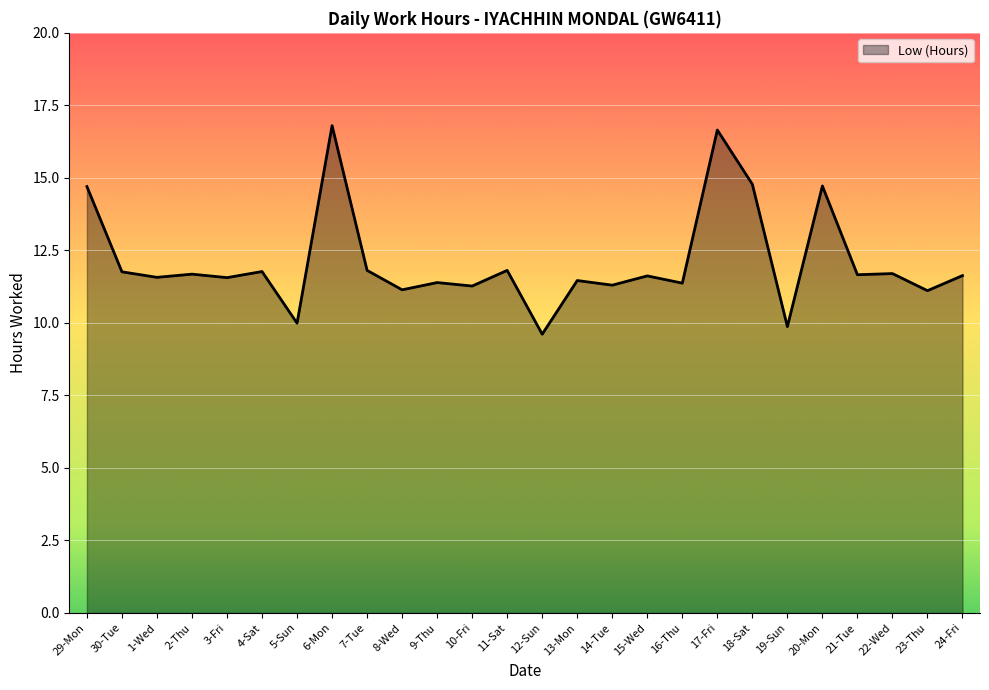

What is the difference between the second highest and second lowest values?

6.8